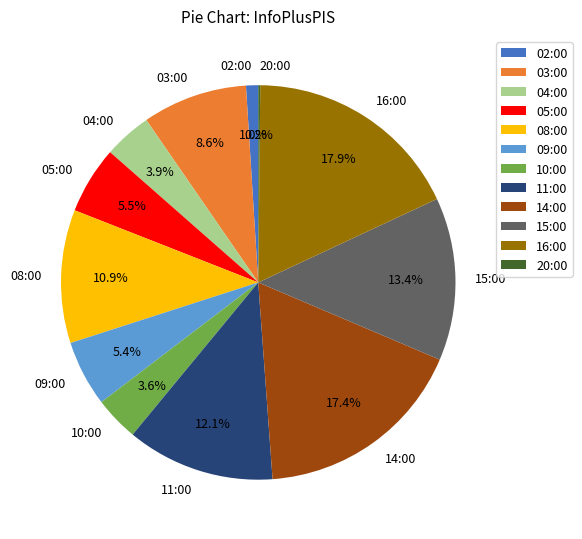

Approximately how many times larger is the value at 11:00 compared to 09:00?

2.2